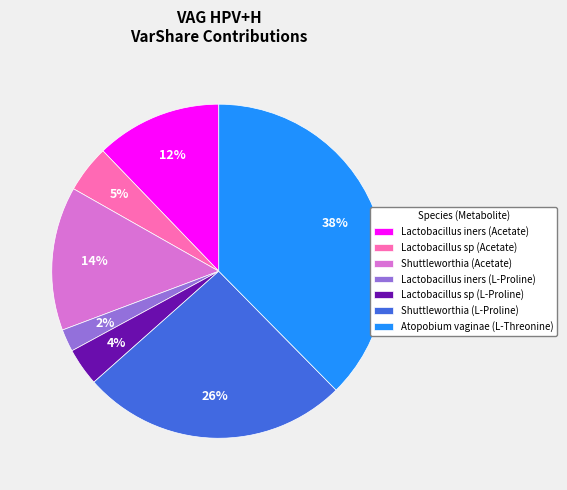

What is the smallest slice in the pie chart?

Lactobacillus iners (L-Proline)